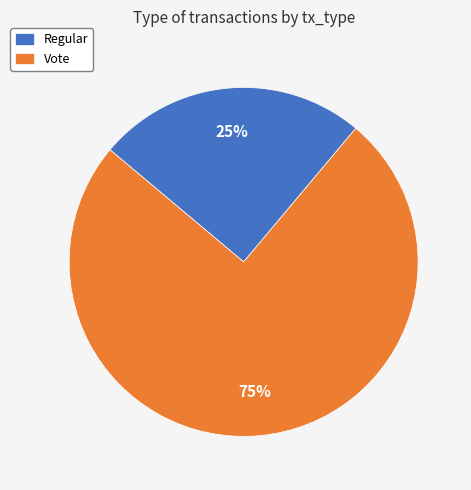

Do Regular and Vote together represent more than half of the pie?

Yes